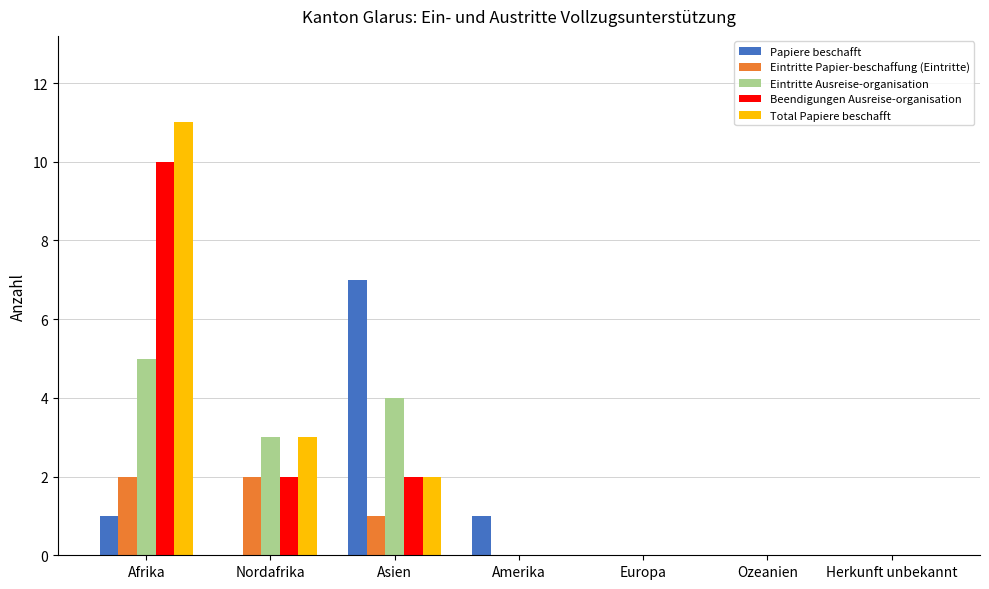

The value of Papiere beschafft at Amerika is 1. True or false?

True